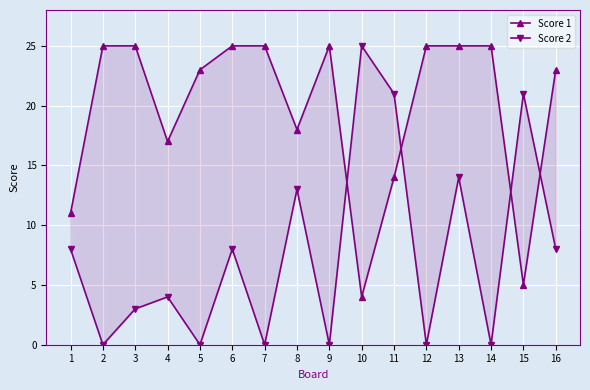

What is the difference between the Score 1 values at 15 and 16?

18